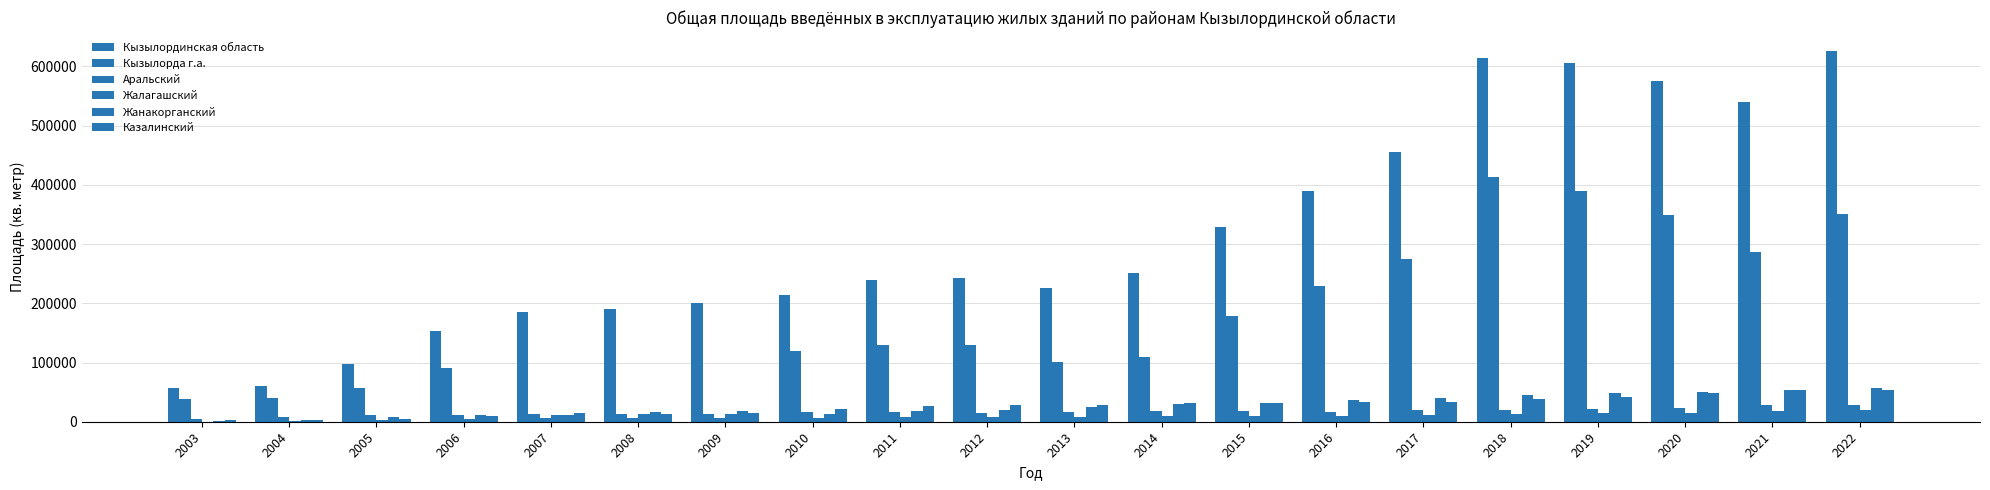

Are the bars grouped side by side (vs. stacked)?

Yes